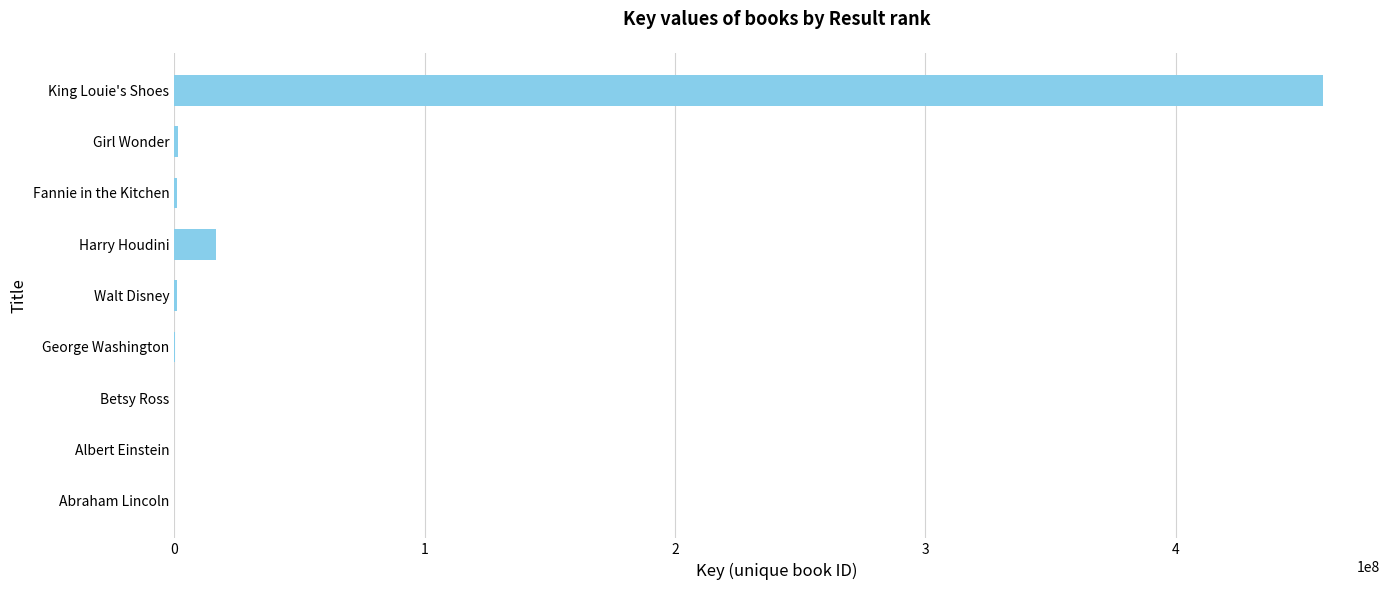

Which label corresponds to the largest value in the chart?

King Louie's Shoes